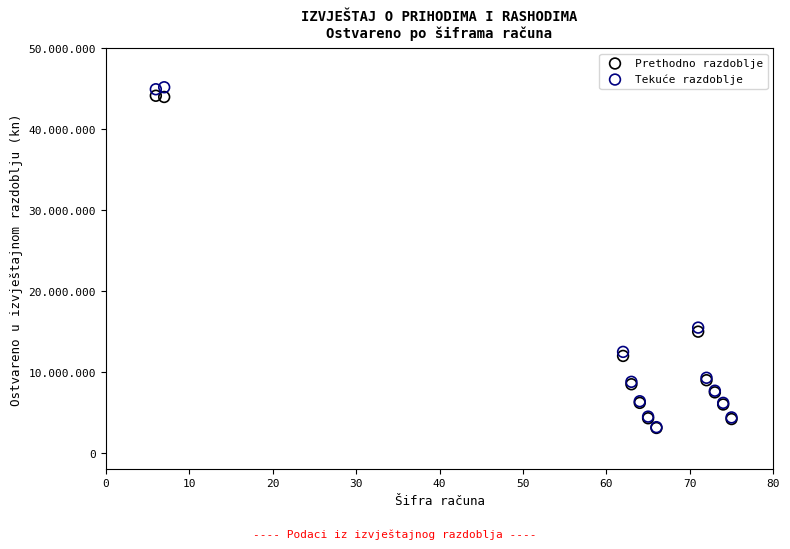

What are all the series names shown in the legend?

Prethodno razdoblje, Tekuće razdoblje